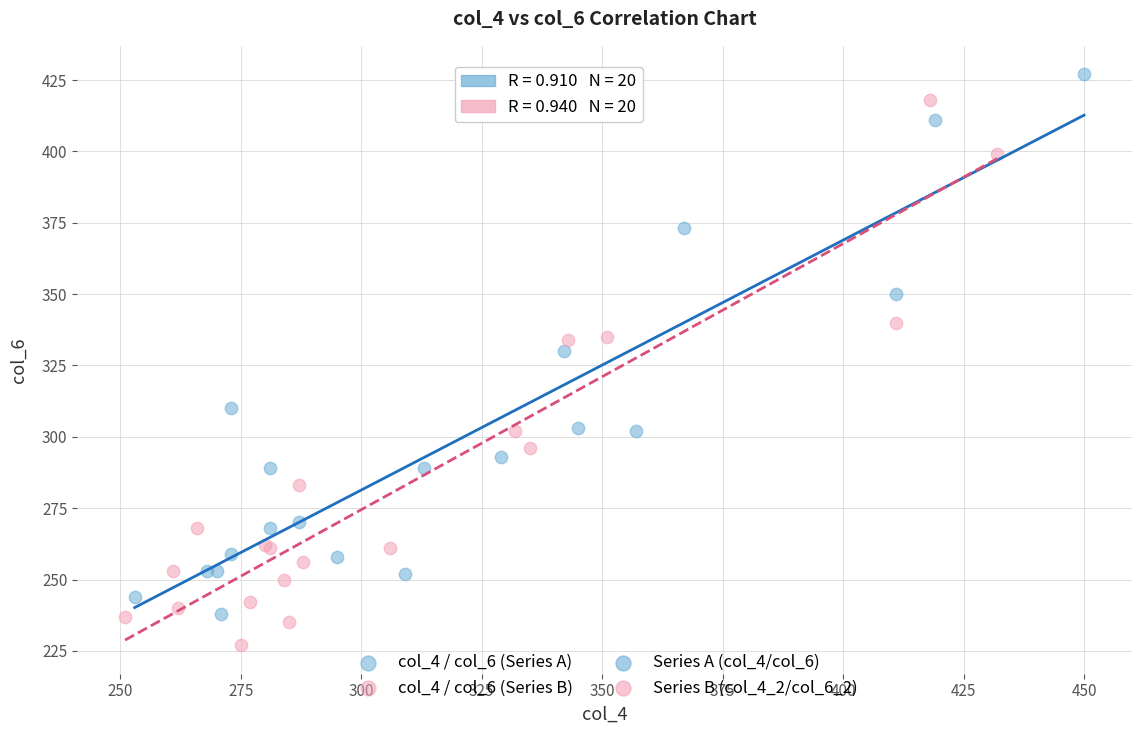

Which series has the largest Y range (max minus min)?

col_4 / col_6 (Series B)